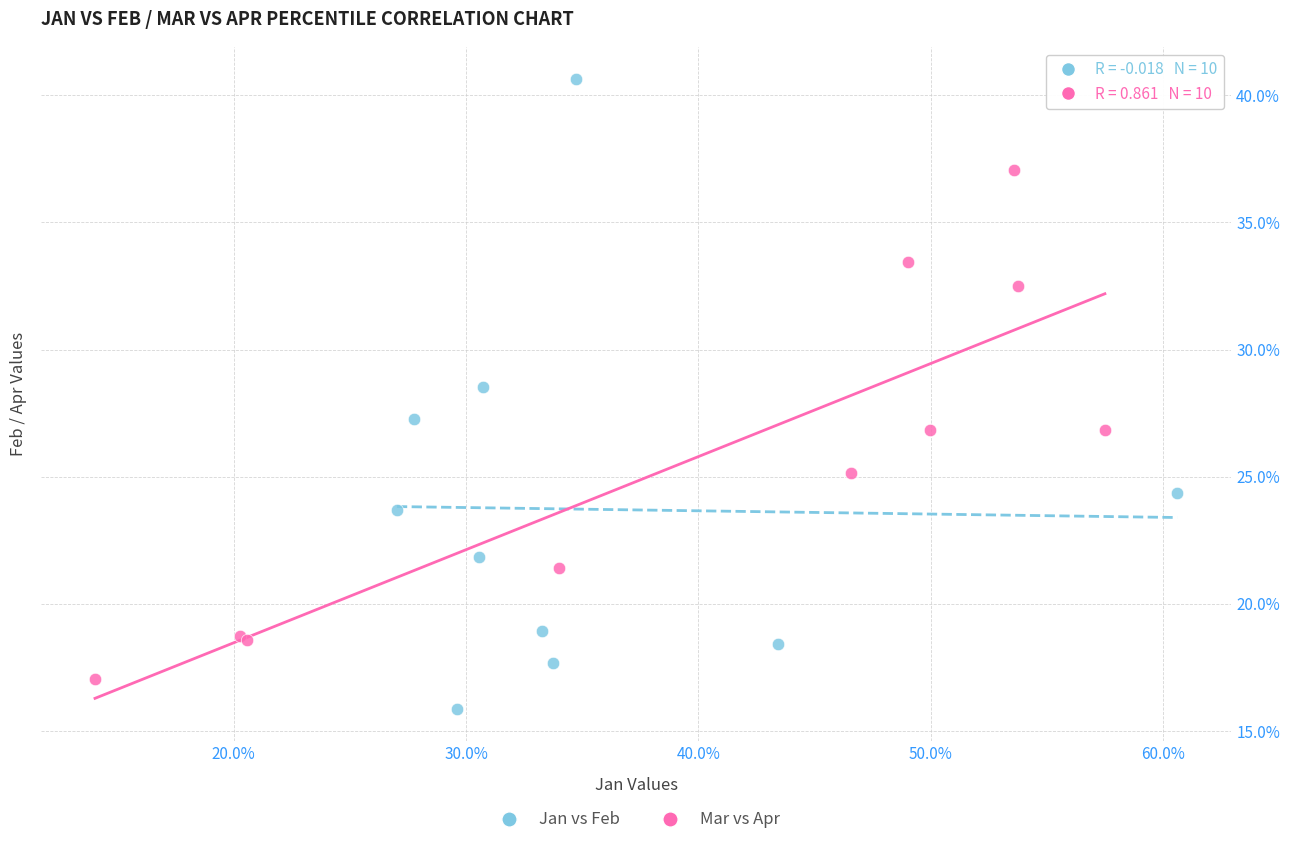

Which series reaches the minimum Y coordinate?

Jan vs Feb